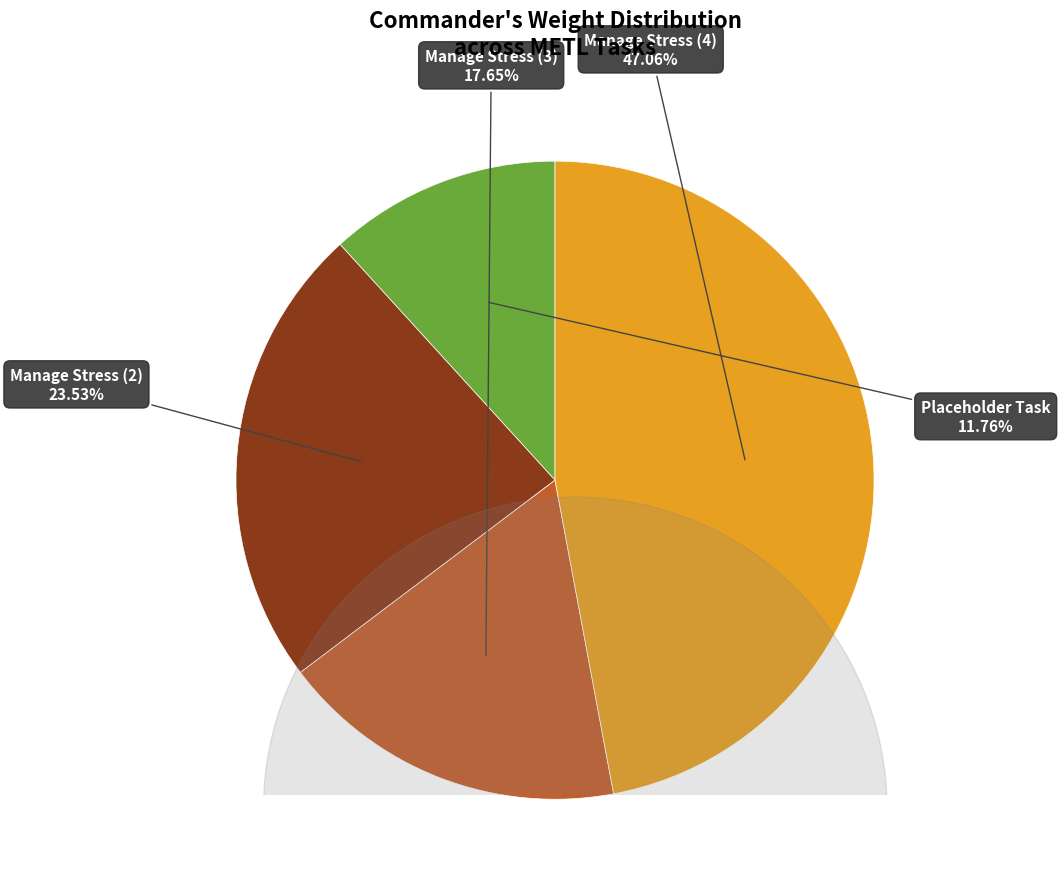

Is there a majority slice in this chart?

No